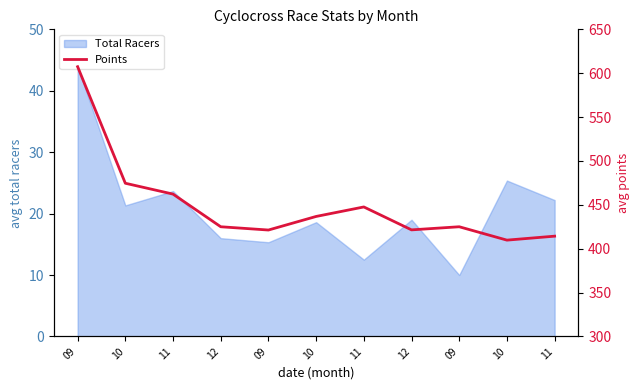

What is the change in value from 10 to 12?

-49.6